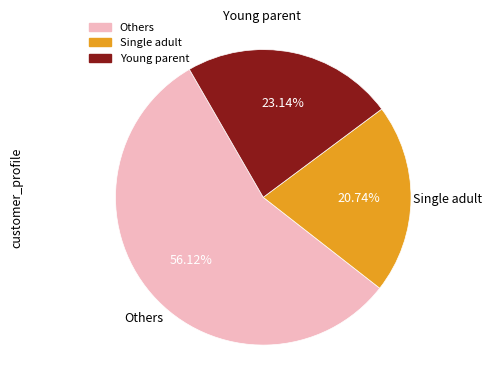

Is there any slice that represents more than half of the pie?

Yes